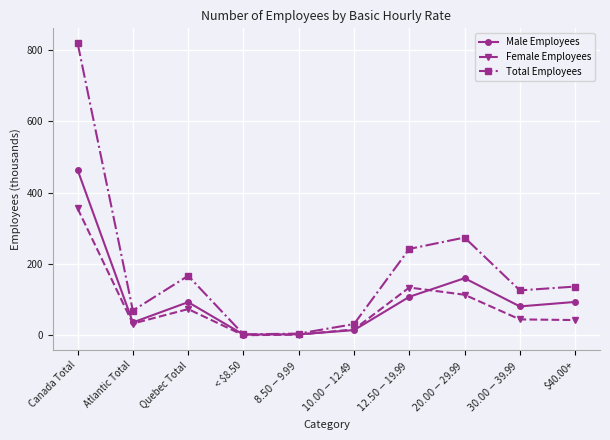

The Male Employees series shows 14.8 at $10.00-$12.49. True or false?

True